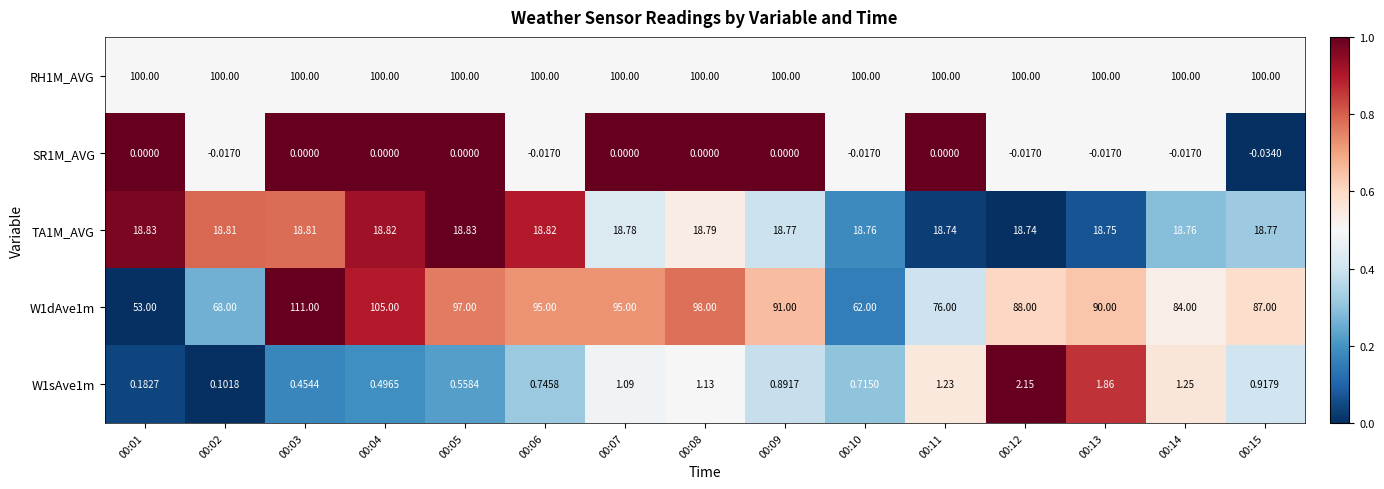

Count the number of data series in this chart.

5